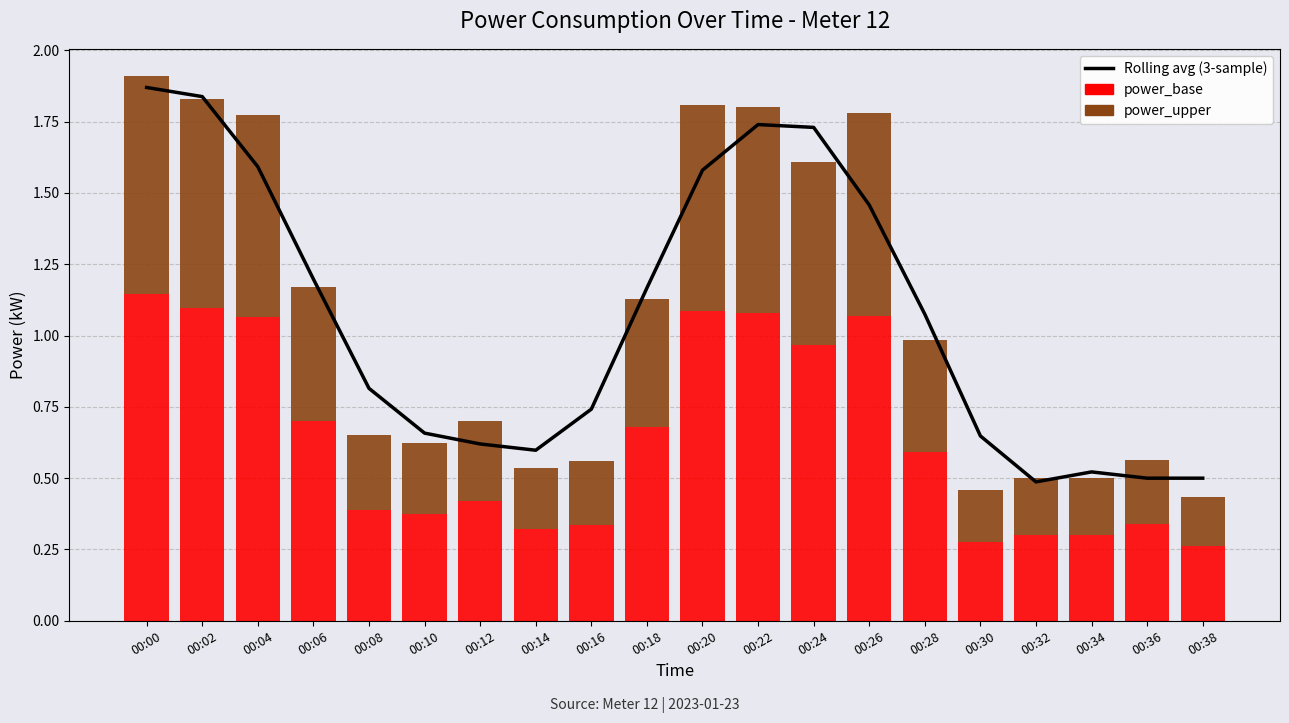

What is the difference between the second highest and second lowest values in the Rolling avg (3-sample) series?

1.3